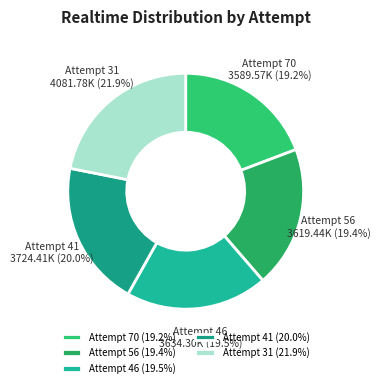

Do Attempt 56 and Attempt 70 together represent more than half of the pie?

No